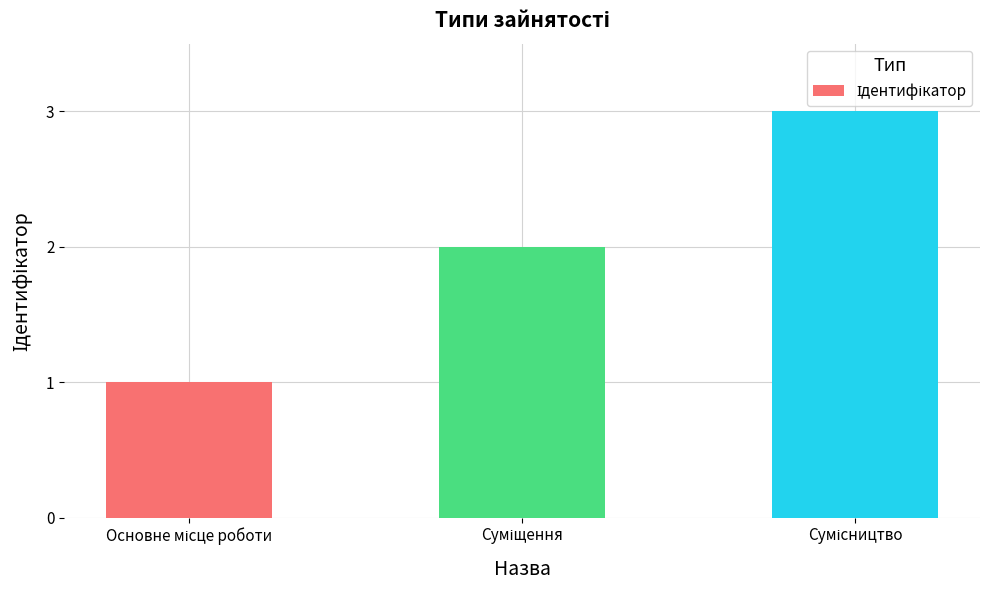

What is the smallest value displayed?

1